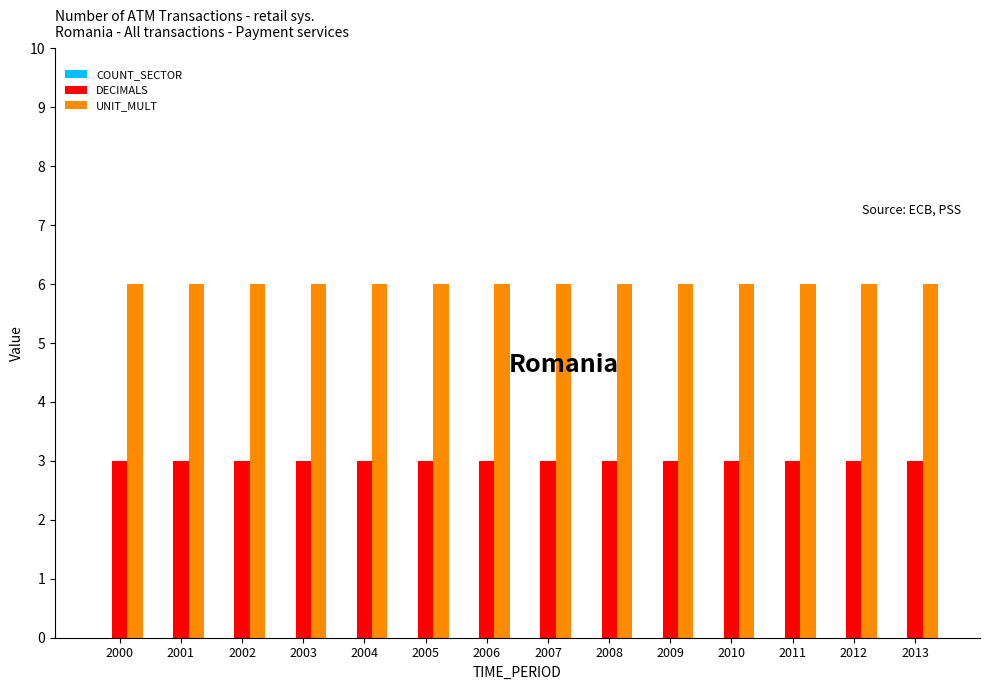

What is the difference between the highest and lowest values at 2005?

3